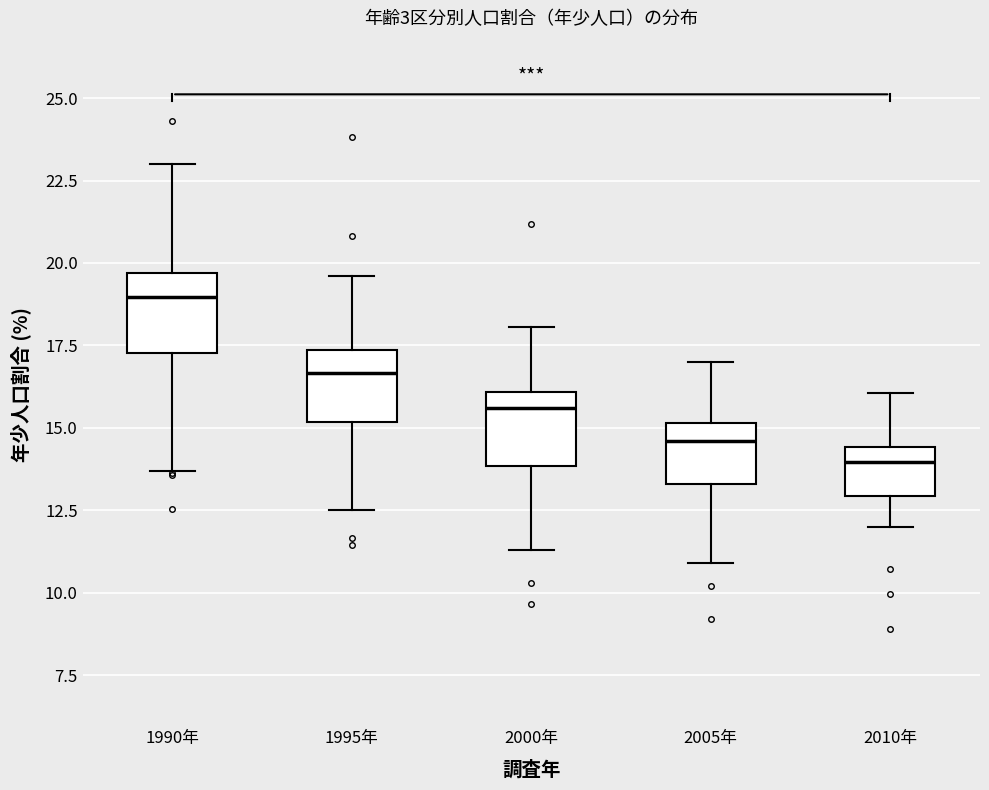

Which box's median line is the lowest?

2010年